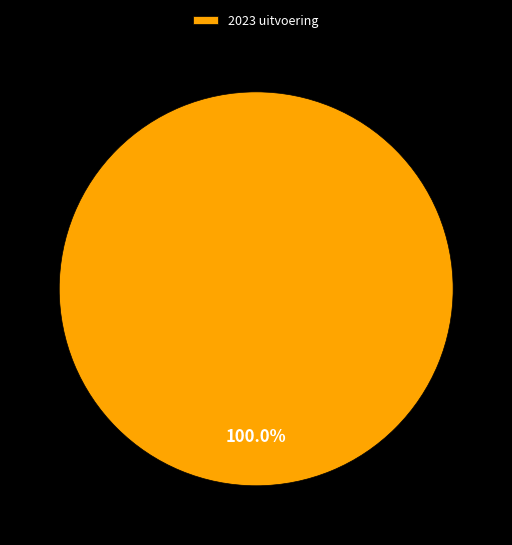

To the nearest percent, what portion does 2023 uitvoering represent?

100%